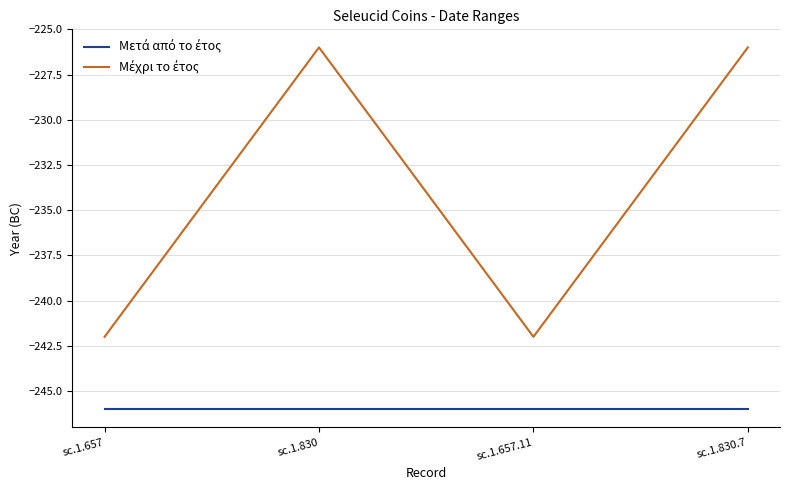

What is the spread (max minus min) of values at sc.1.657.11?

4